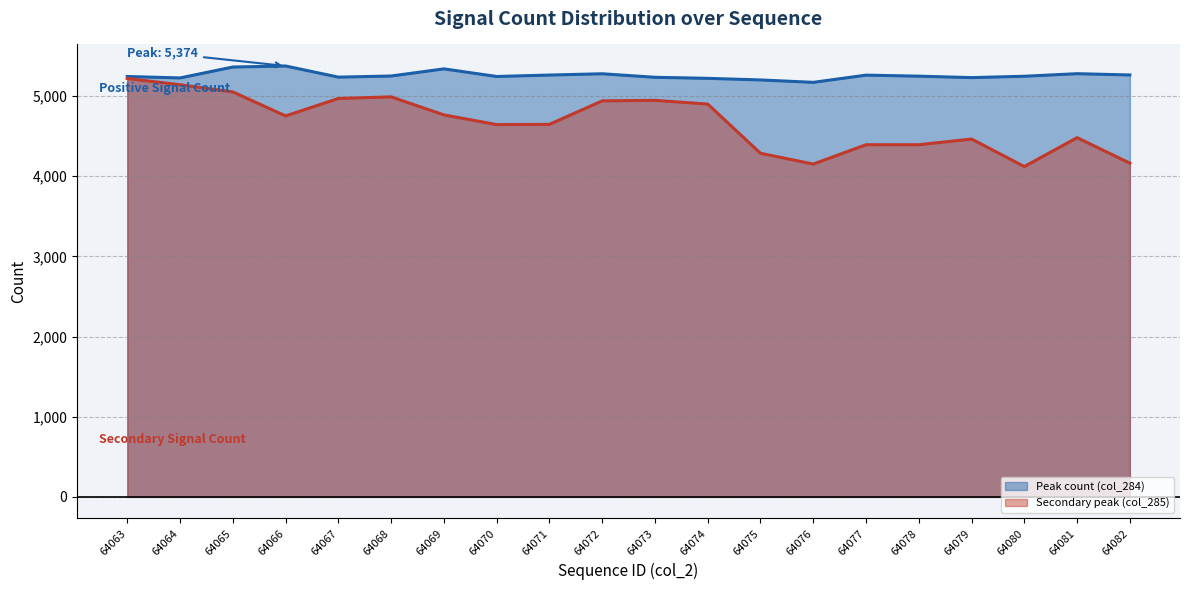

How many categories are shown in the chart?

20